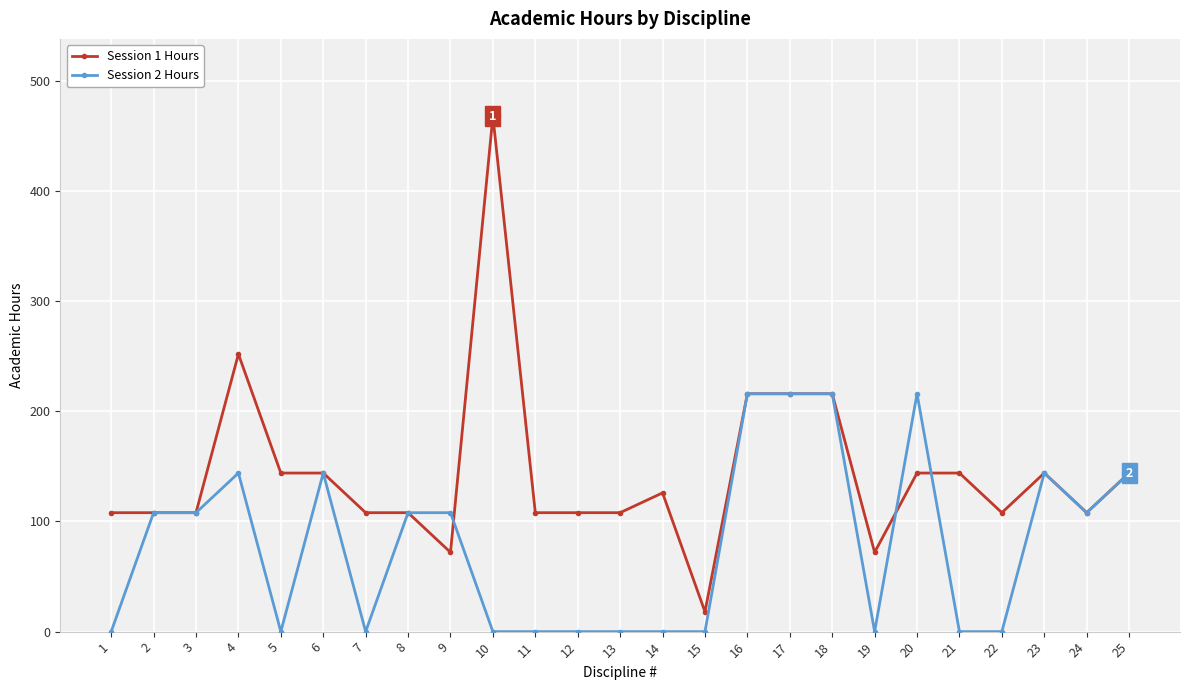

True or false: Session 2 Hours has more than 1 interior local peaks.

True